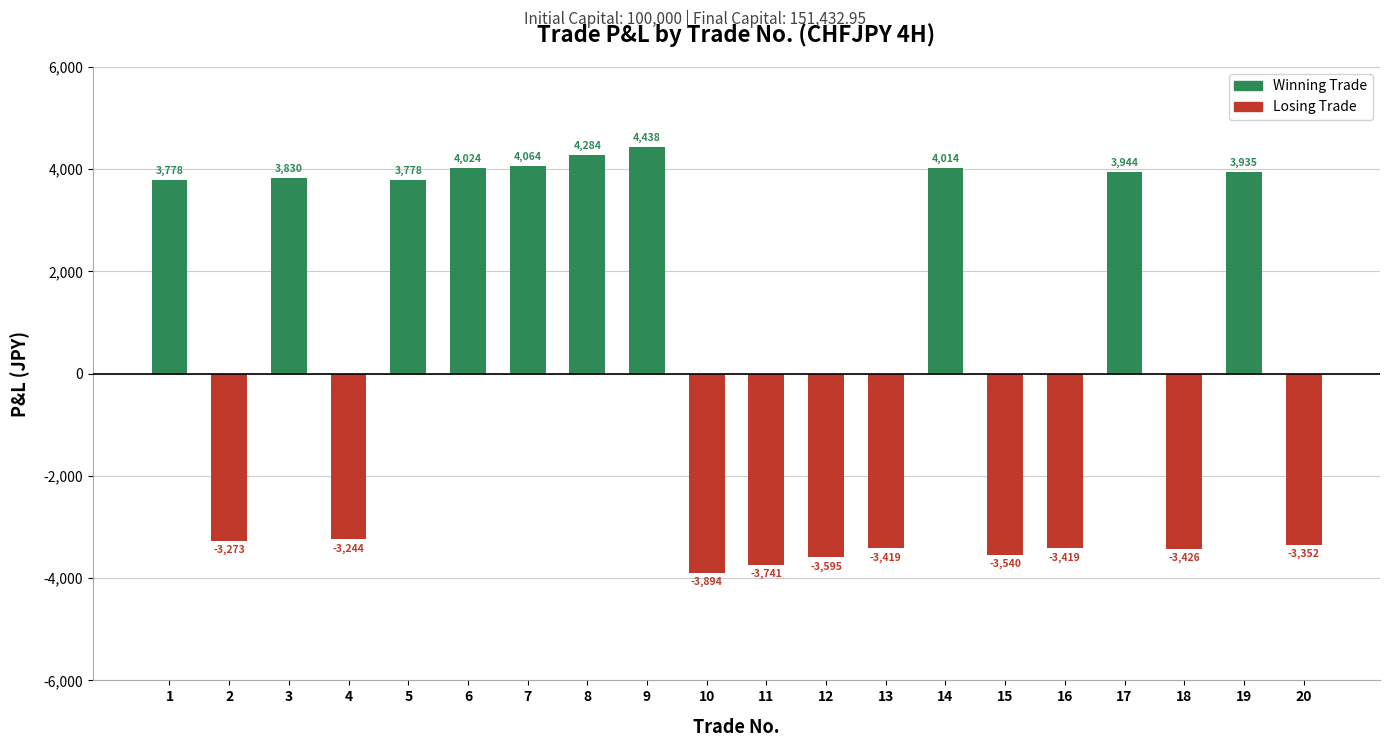

Is it true that the value at 7 is 4063.6?

True